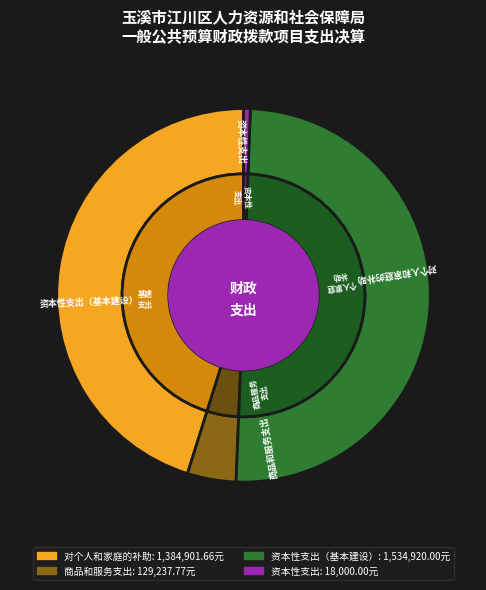

How many slices are in this pie chart?

4